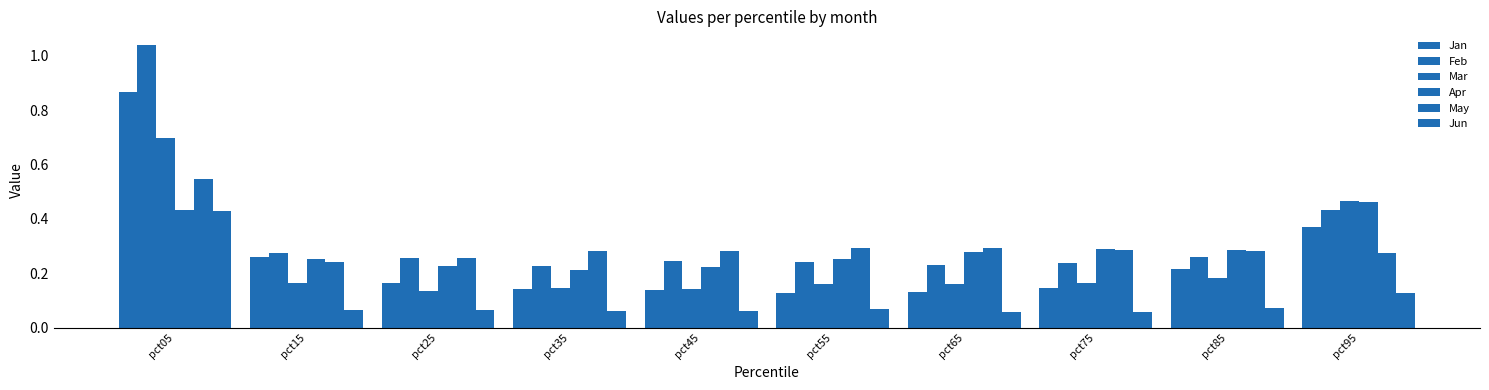

How many bars are there in each group?

6